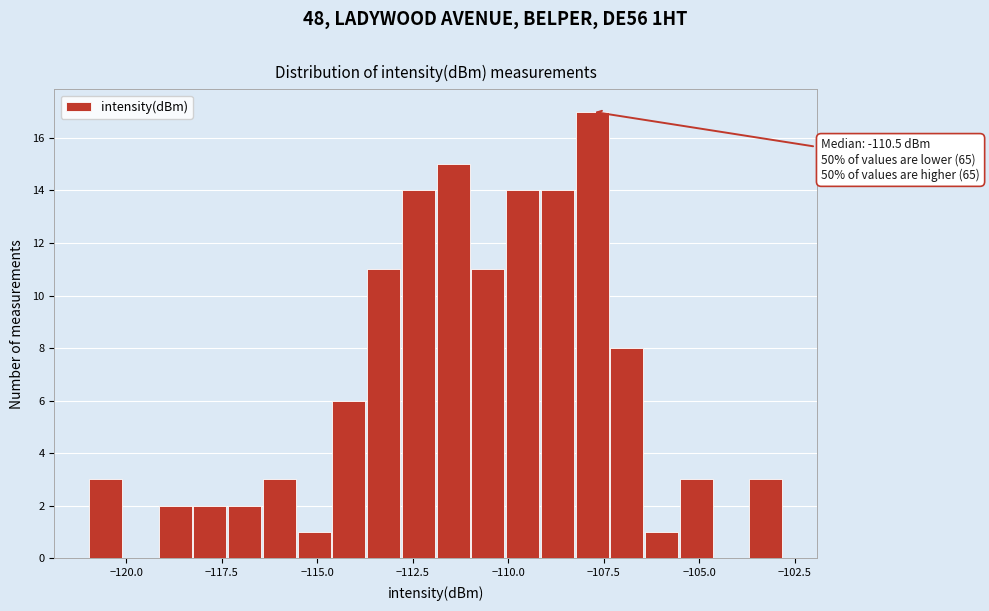

Around what value on the x-axis is the tallest bar? Give the approximate position of its centre, as read against the axis.

-108.0